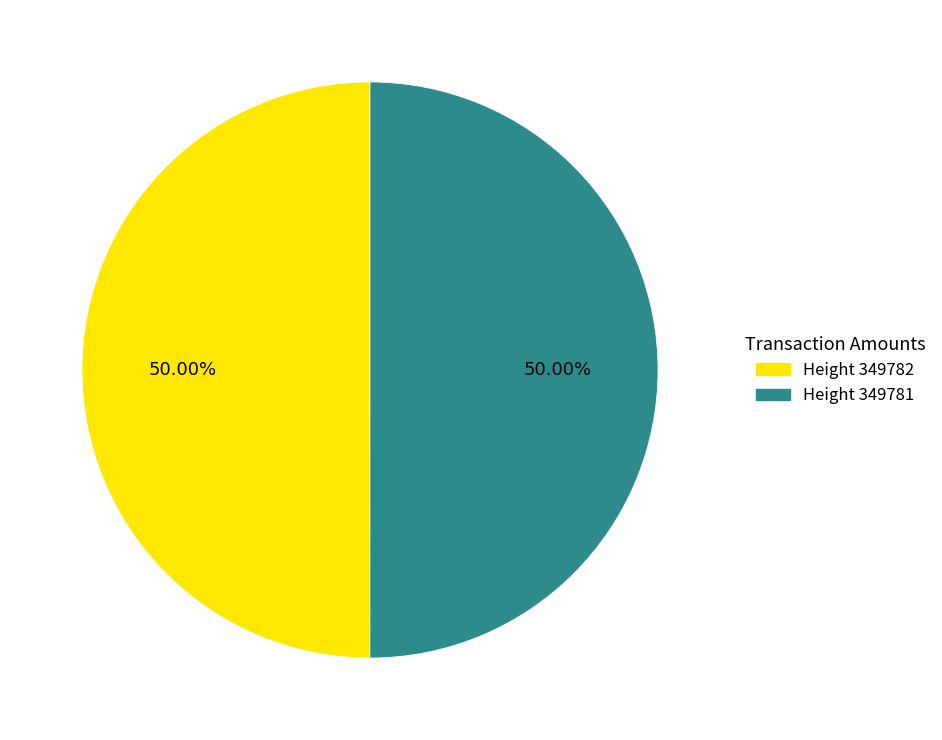

To the nearest percent, what is the average slice percentage?

50%